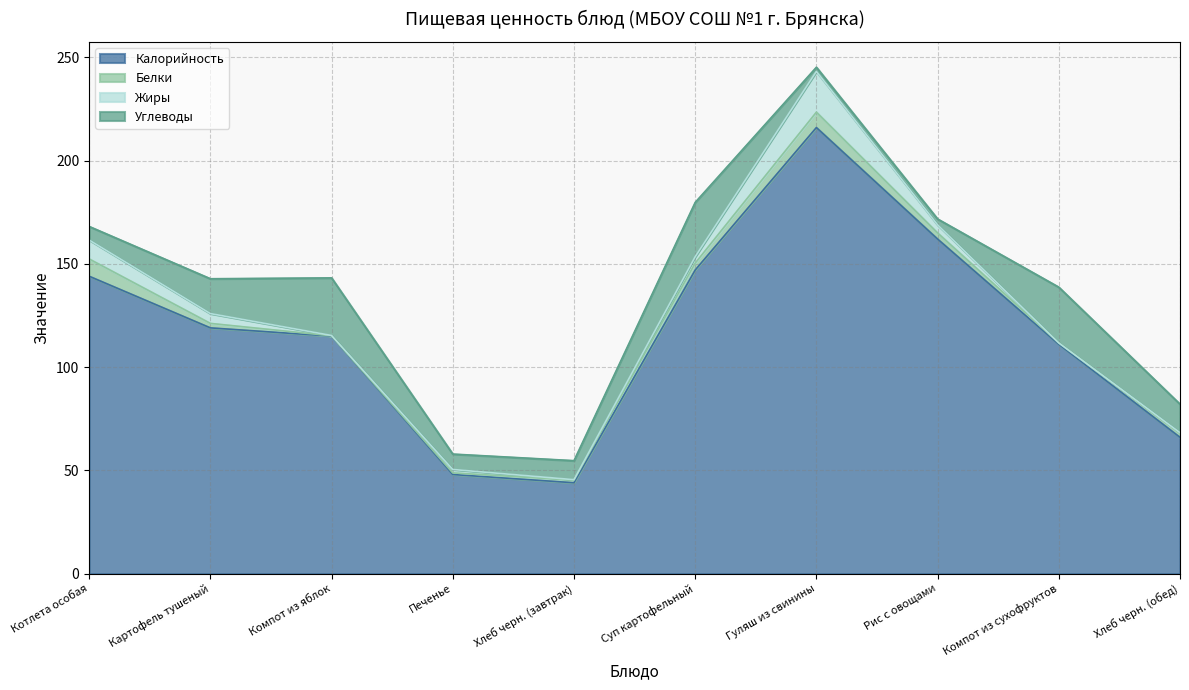

Where does the Жиры series first go above 3?

Котлета особая